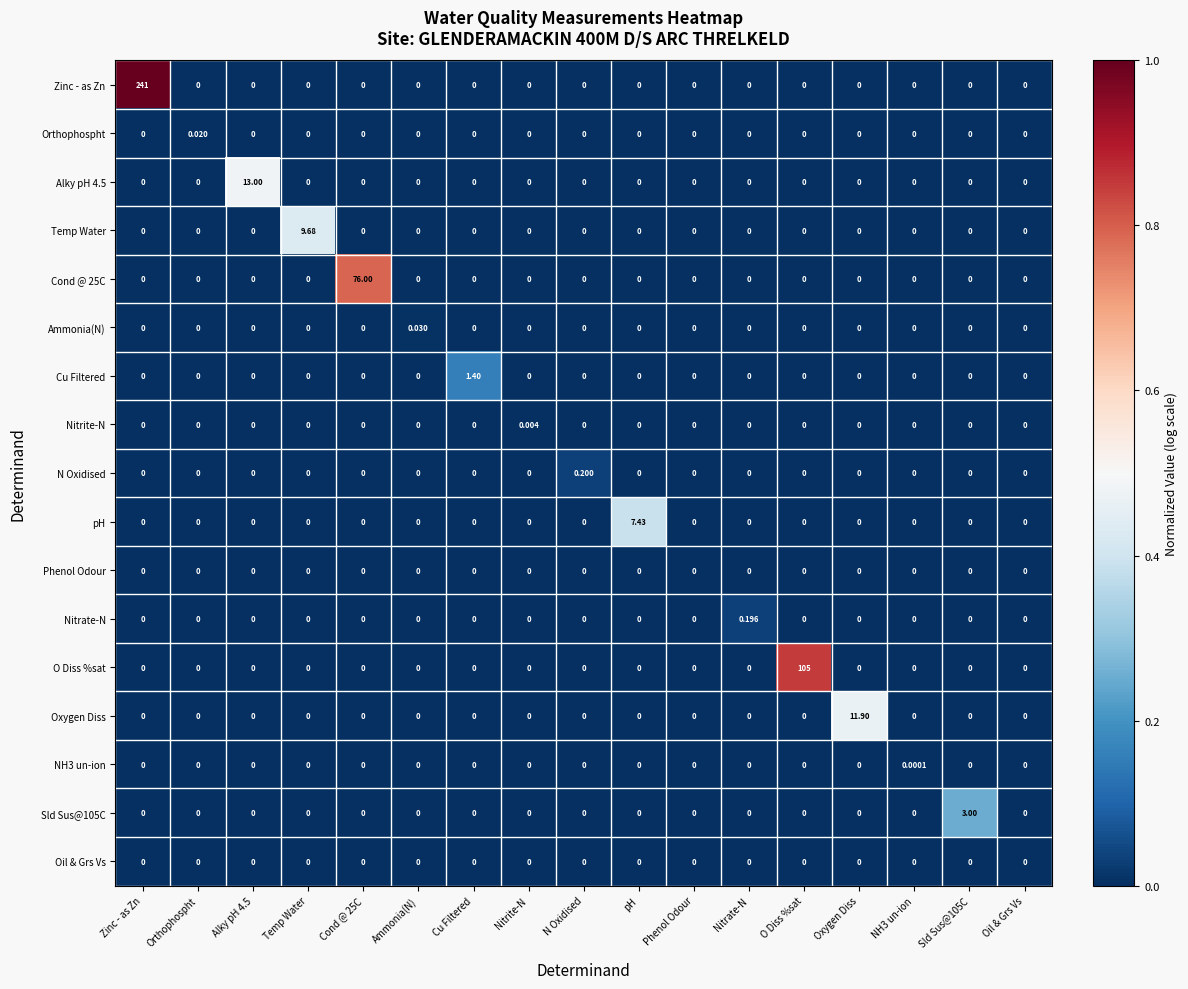

What is the greatest value displayed?

241.0